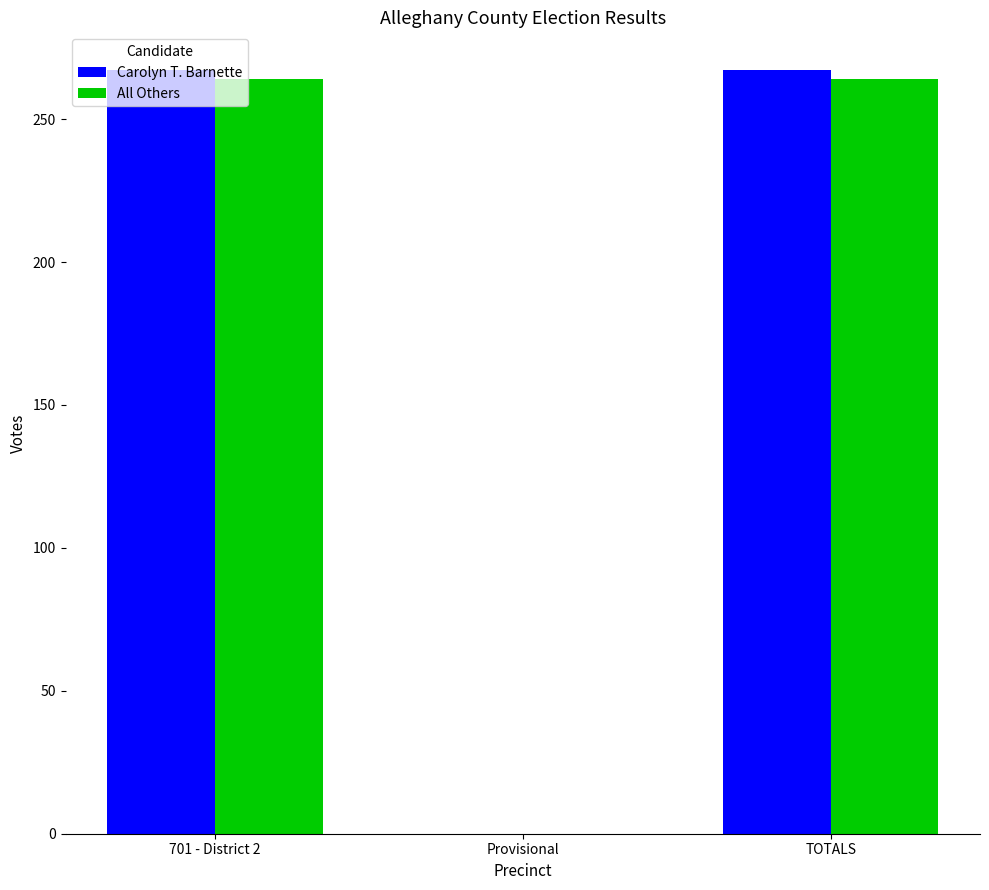

How many positive values does the Carolyn T. Barnette series have?

2